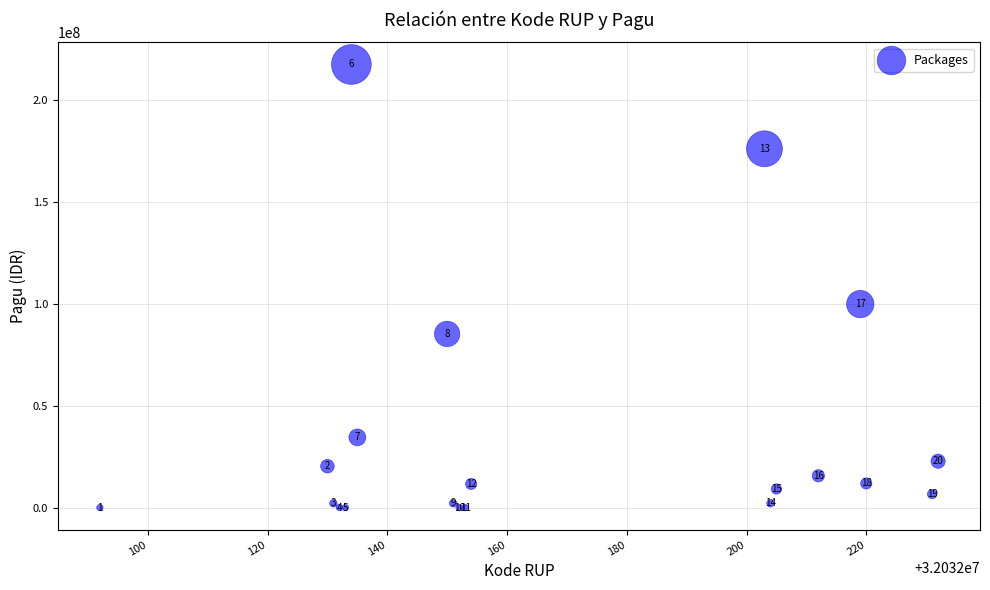

What Y value in the scatter plot is closest to 108800000?

99958000